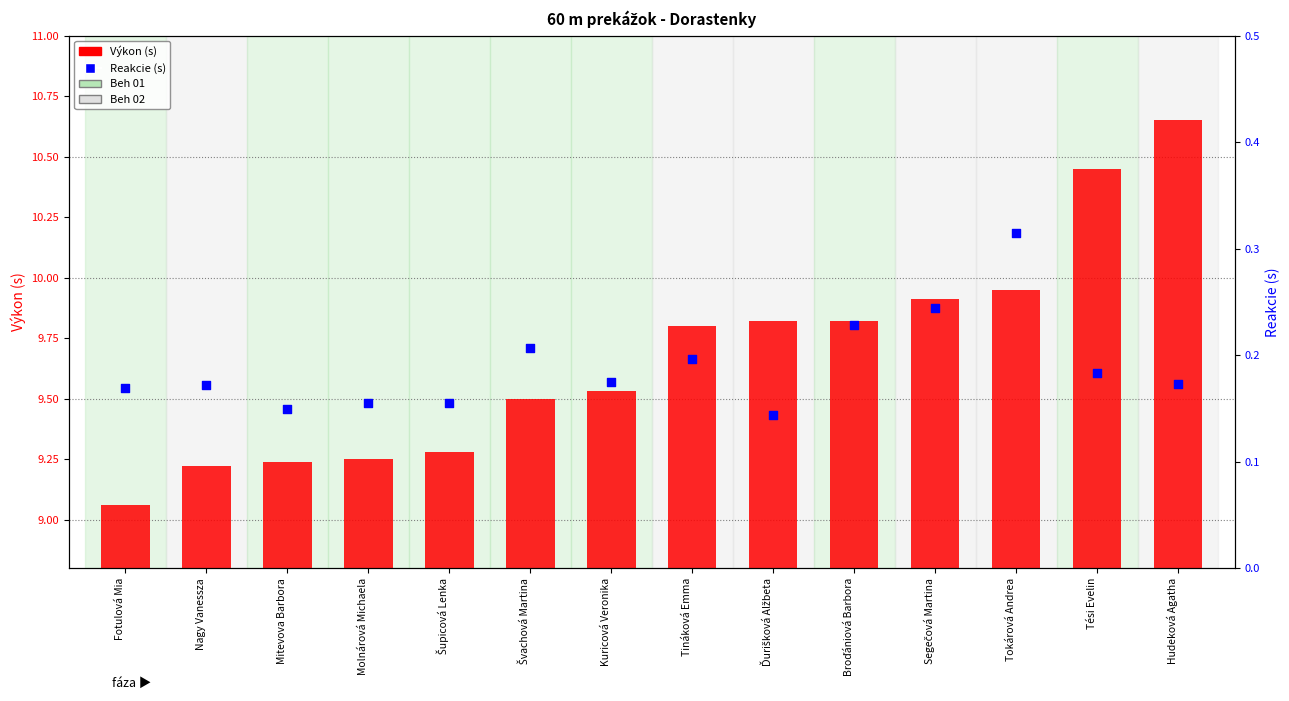

What are all the series names shown in the legend?

Výkon (s), Reakcie (s)